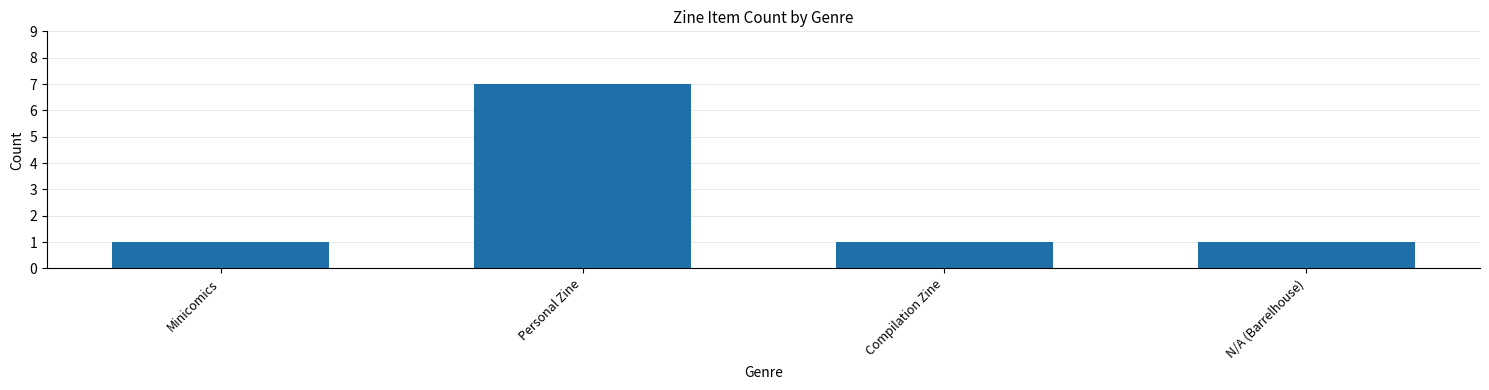

What is the greatest value displayed?

7